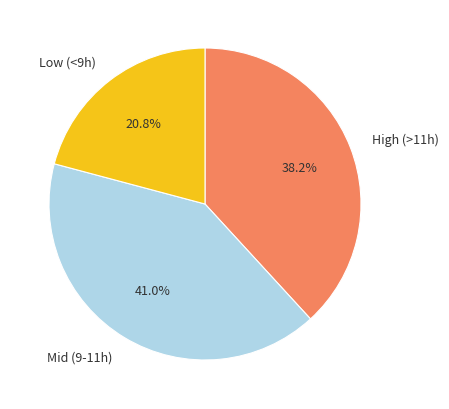

Which category has the biggest portion of the pie?

Mid (9-11h)